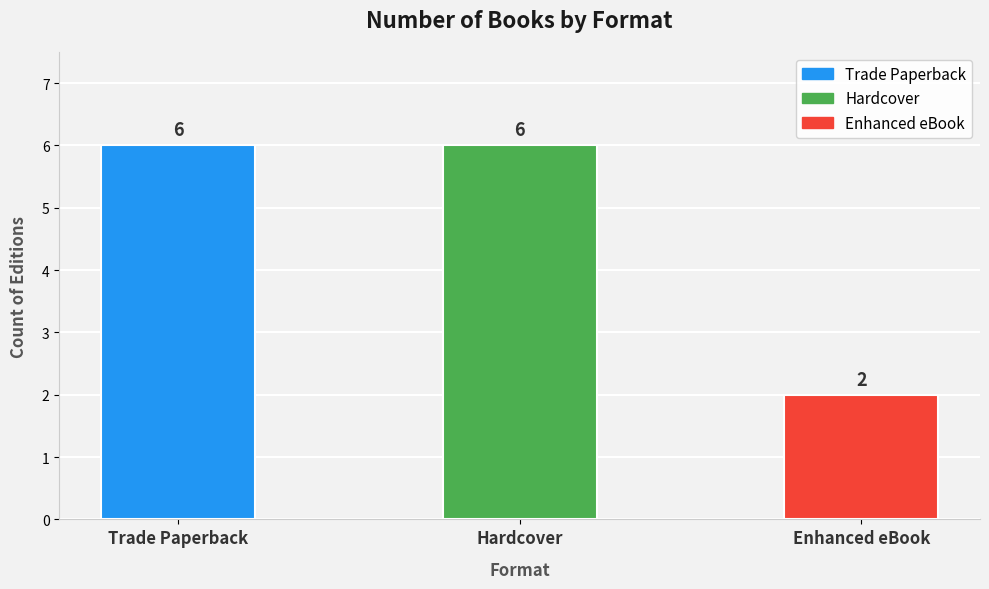

What is the label of the 1st bar from the right?

Enhanced eBook